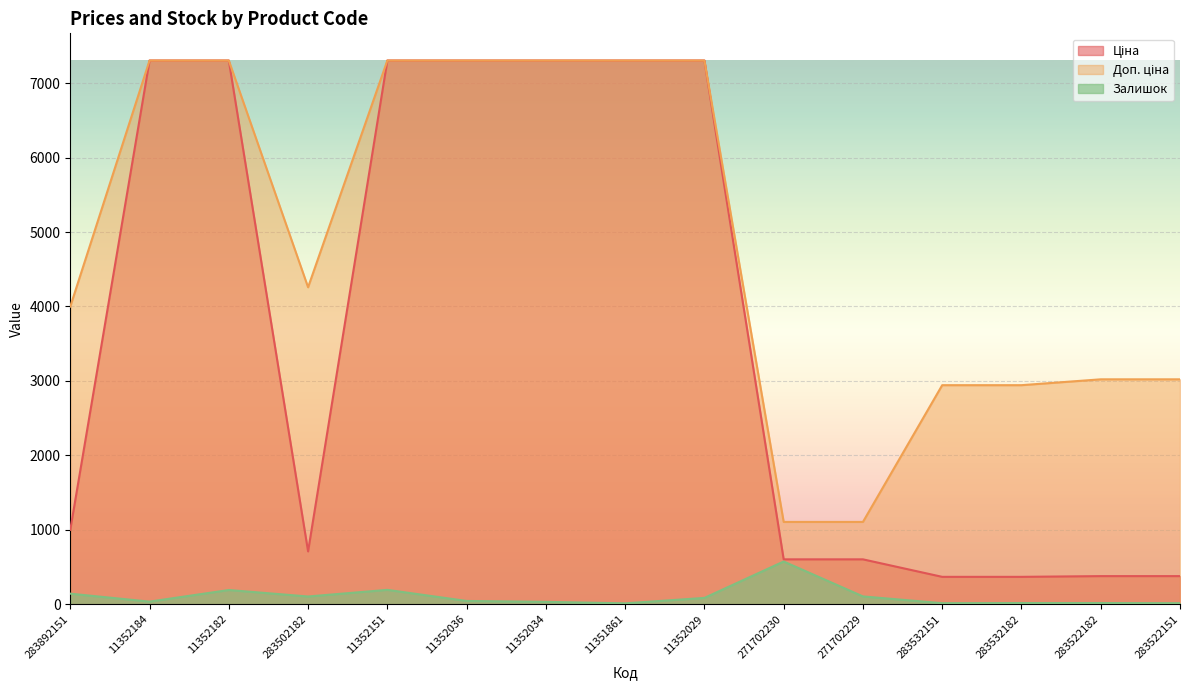

At which label does Ціна first exceed 999?

283892151